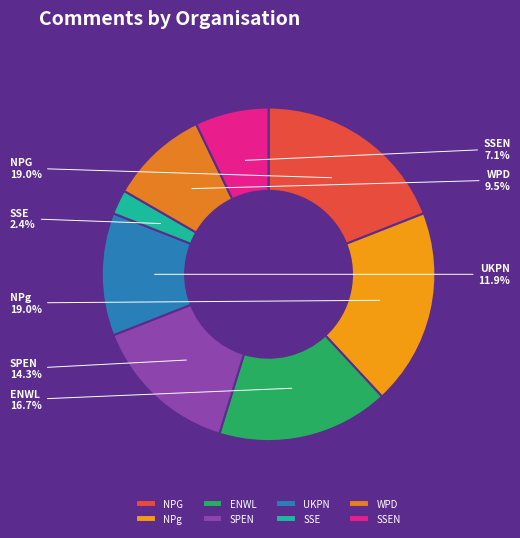

True or false: NPg accounts for 6% of the total.

False